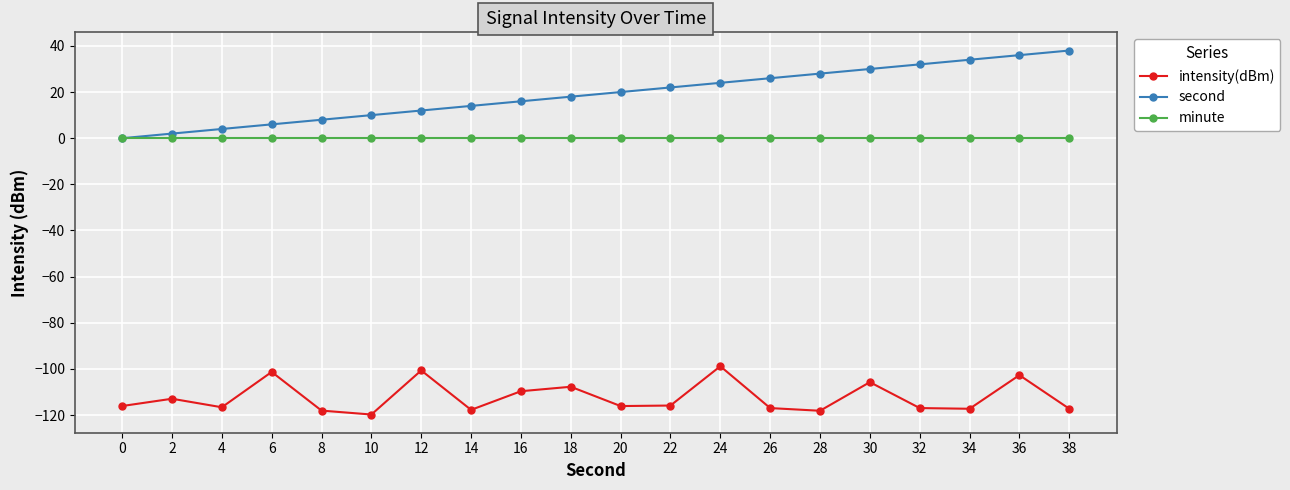

What is the spread (max minus min) of values at 0?

116.1